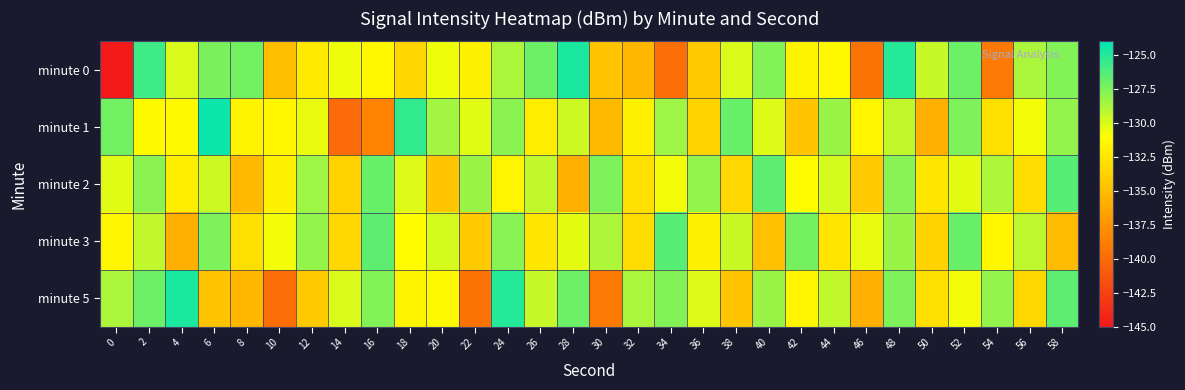

Which series has the largest total across all categories?

minute 2